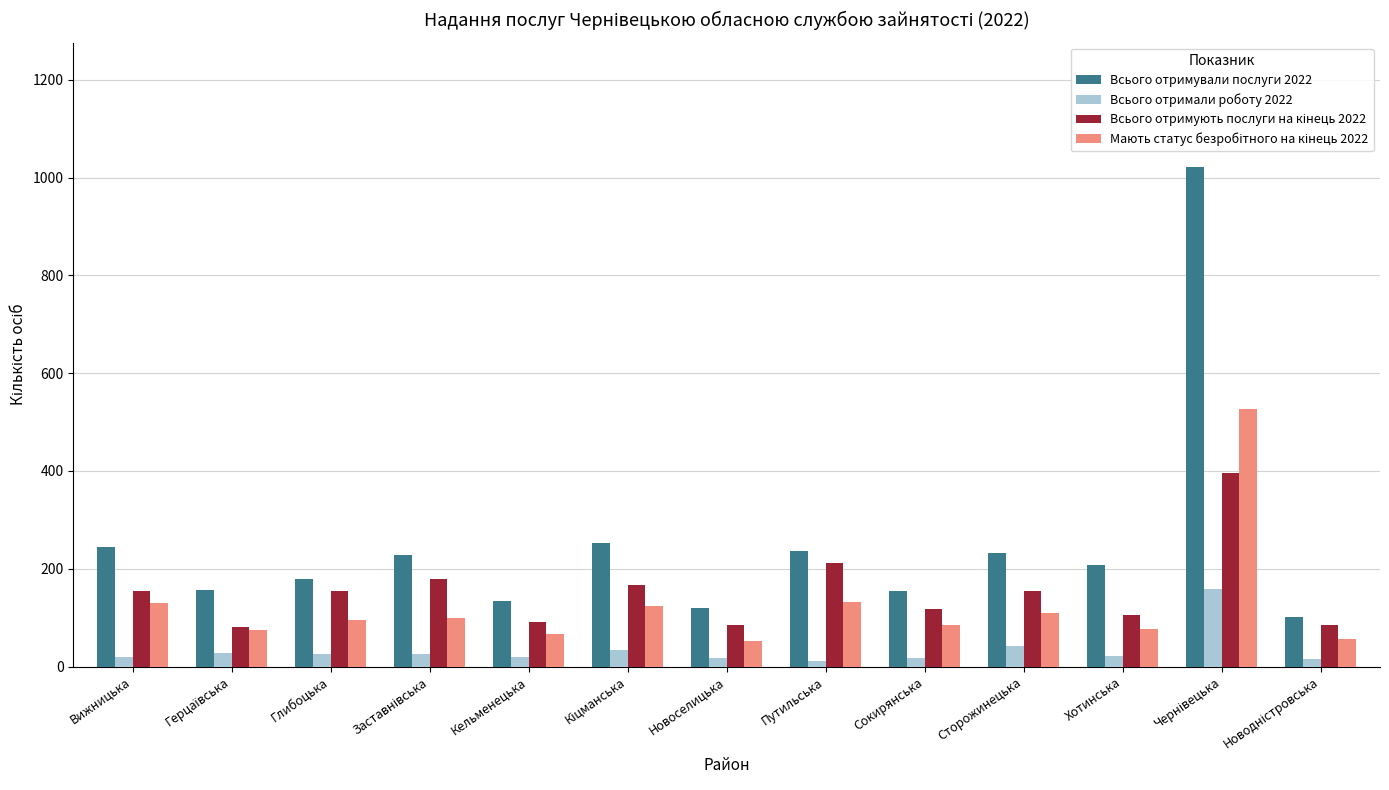

Which series has the largest range (max minus min)?

Всього отримували послуги 2022